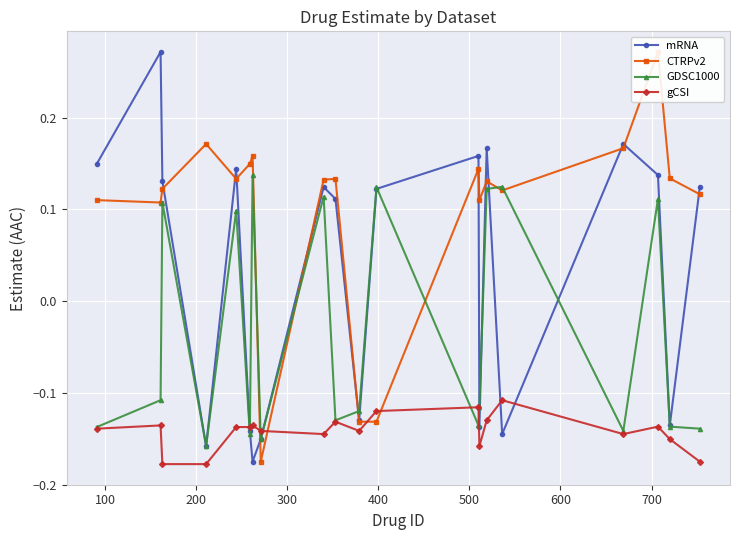

In mRNA, how many points are higher than both neighbors (excluding endpoints)?

6